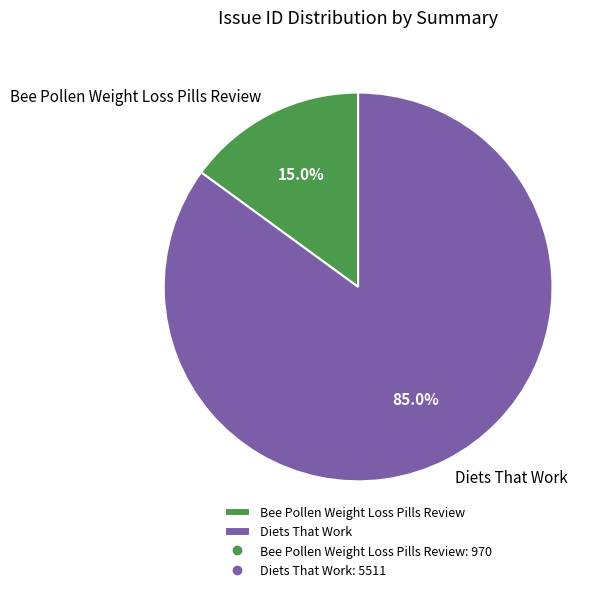

Is it true that Diets That Work is 85% of the pie?

True